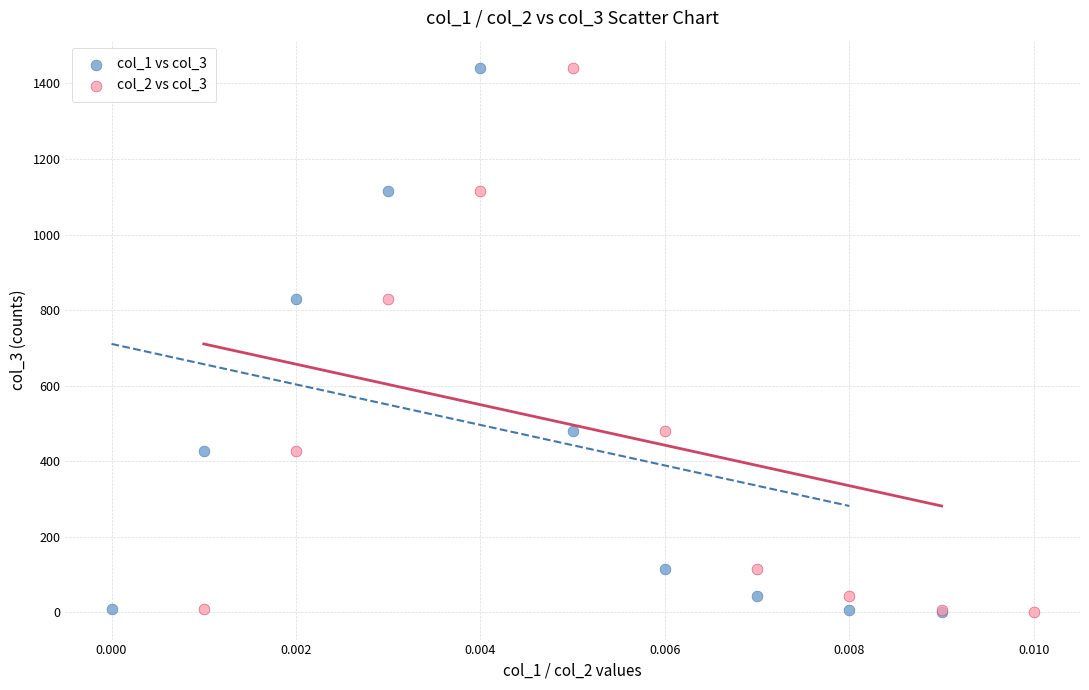

What are all the series names shown in the legend?

col_1 vs col_3, col_2 vs col_3